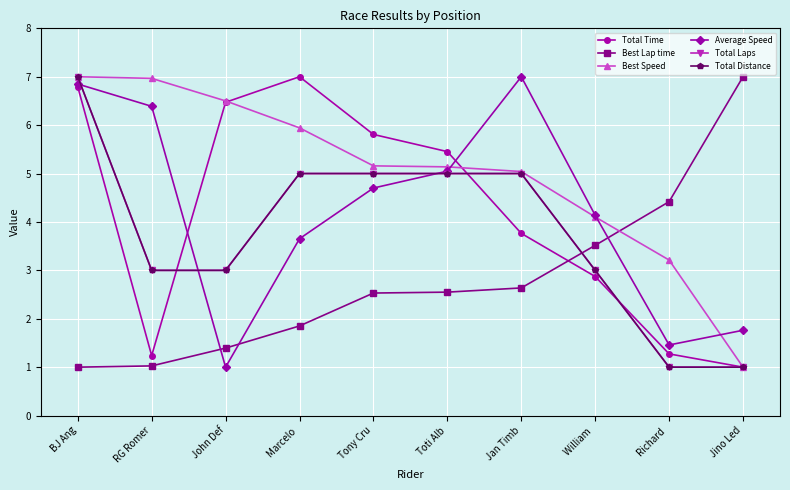

Between Tony Cru and RG Romer, which is larger?

Tony Cru